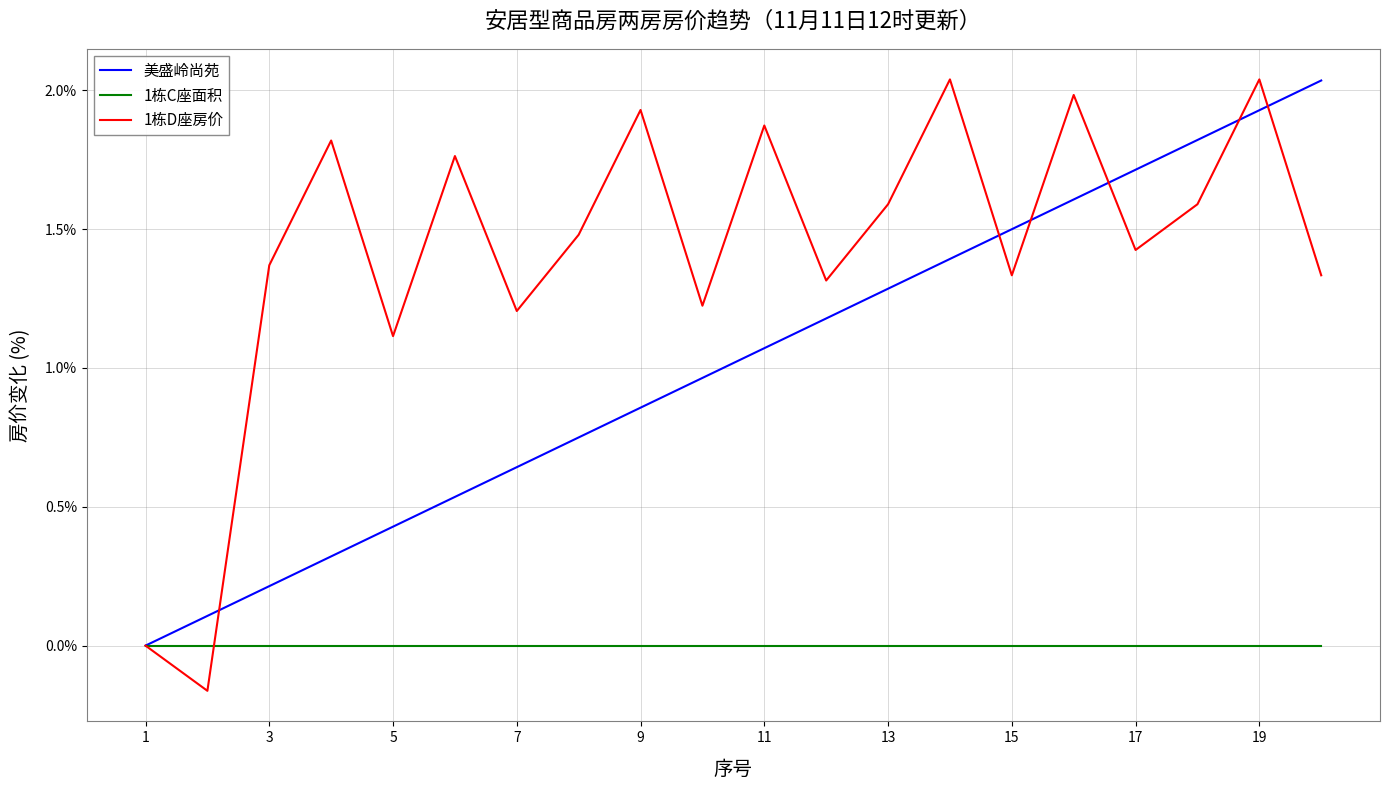

Does the chart display data point markers on the line(s)?

No